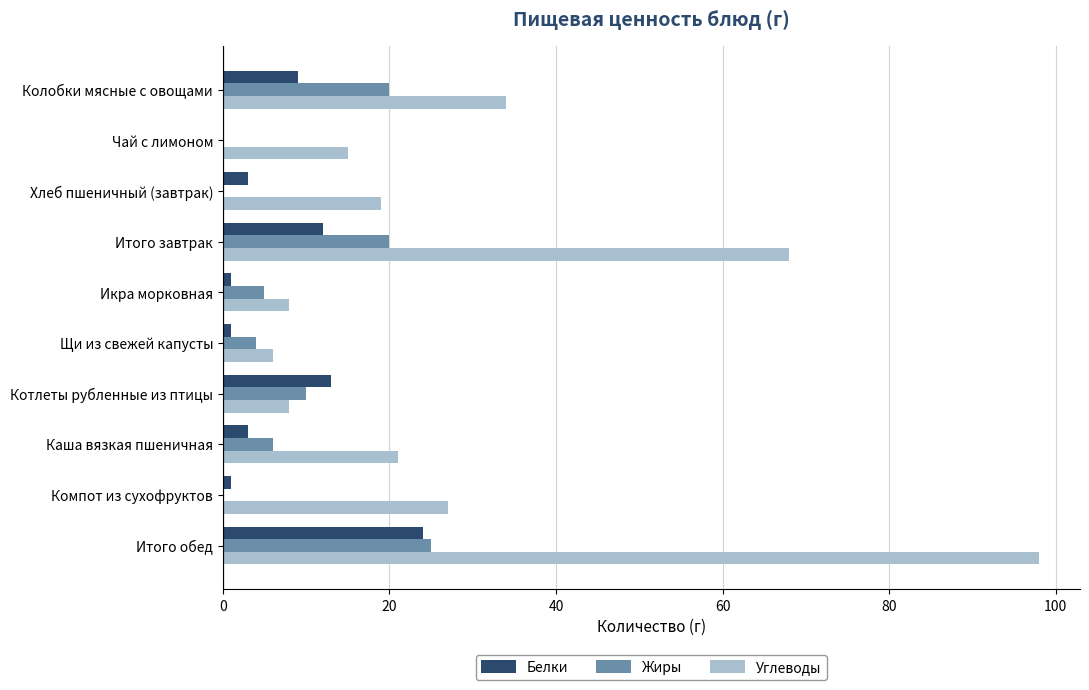

Is it true that Углеводы equals 8 at Каша вязкая пшеничная?

False